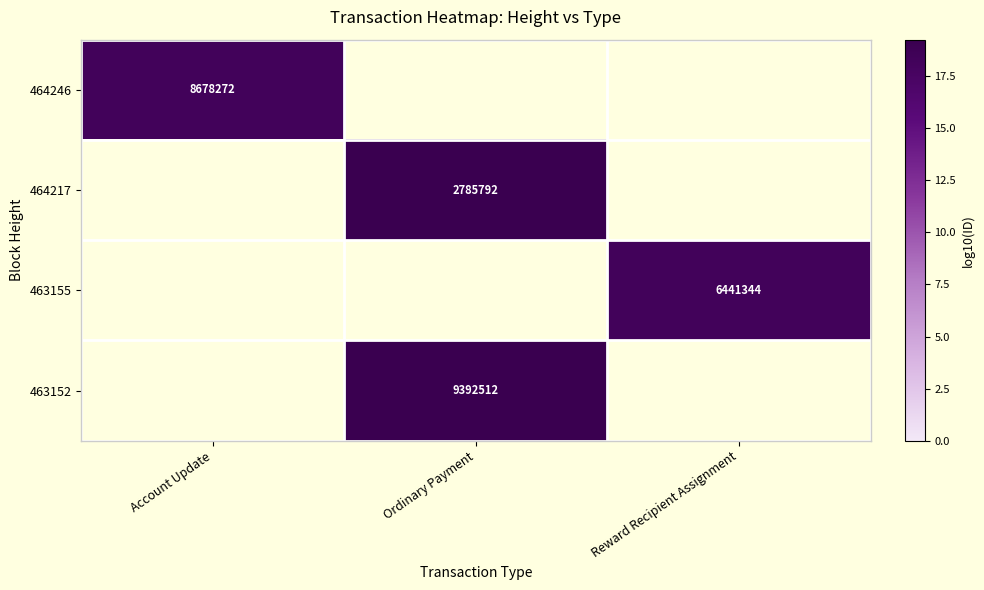

Is it true that 464217 equals 2785792 at Ordinary Payment?

True